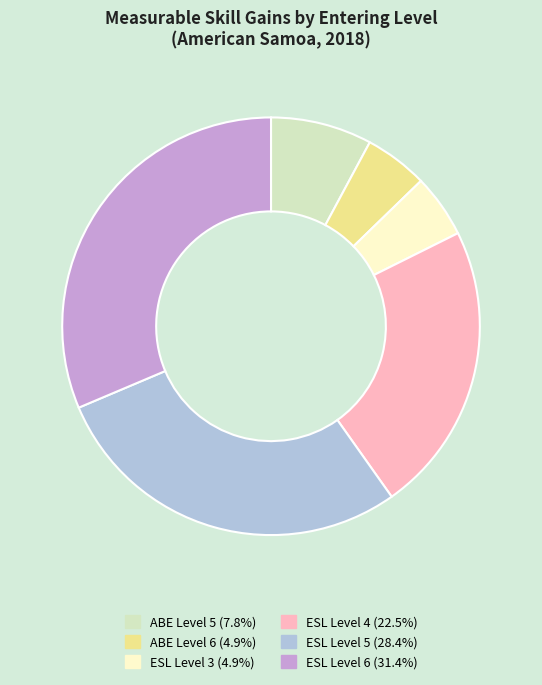

Between ABE Level 6 and ABE Level 5, which is larger?

ABE Level 5